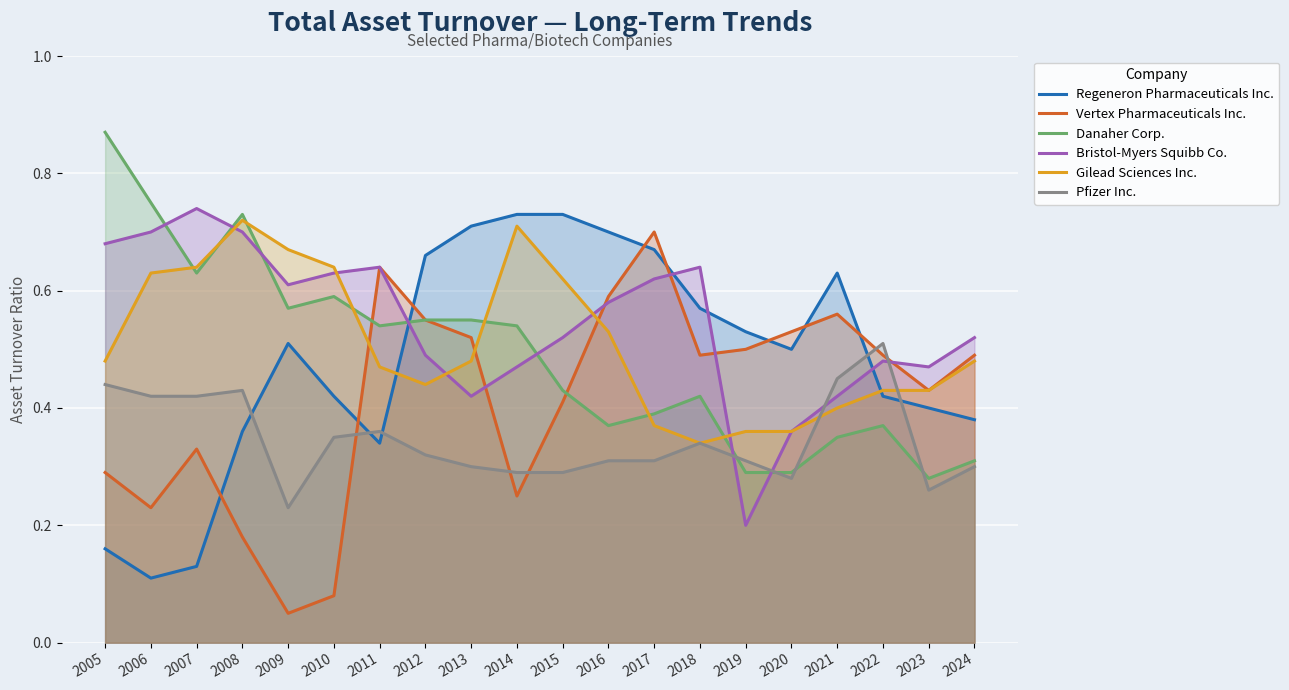

True or false: Danaher Corp. has more than 1 interior local peaks.

True